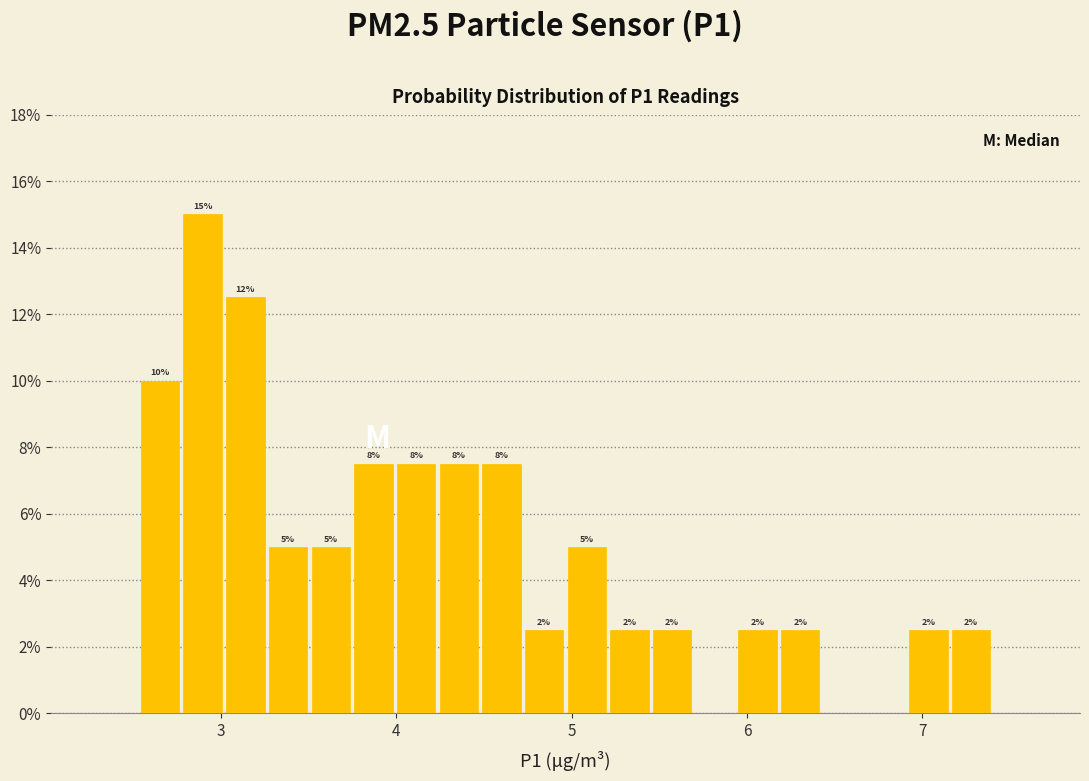

Read against the x-axis, roughly where is the centre of the tallest bar?

2.9